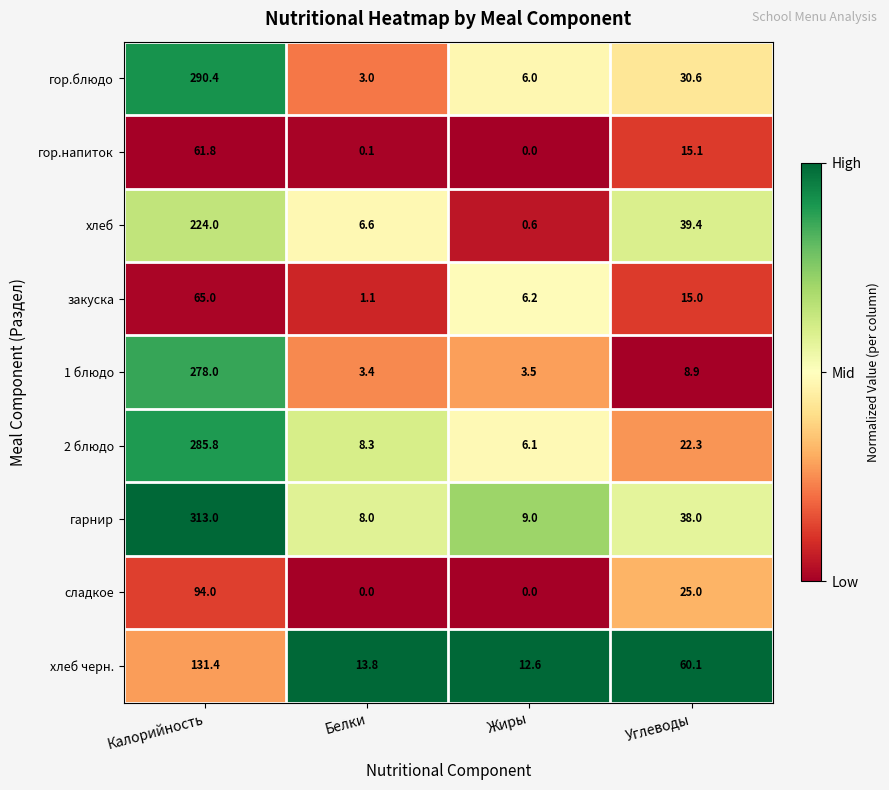

What is the sum of the хлеб values at Жиры and Углеводы?

40.0